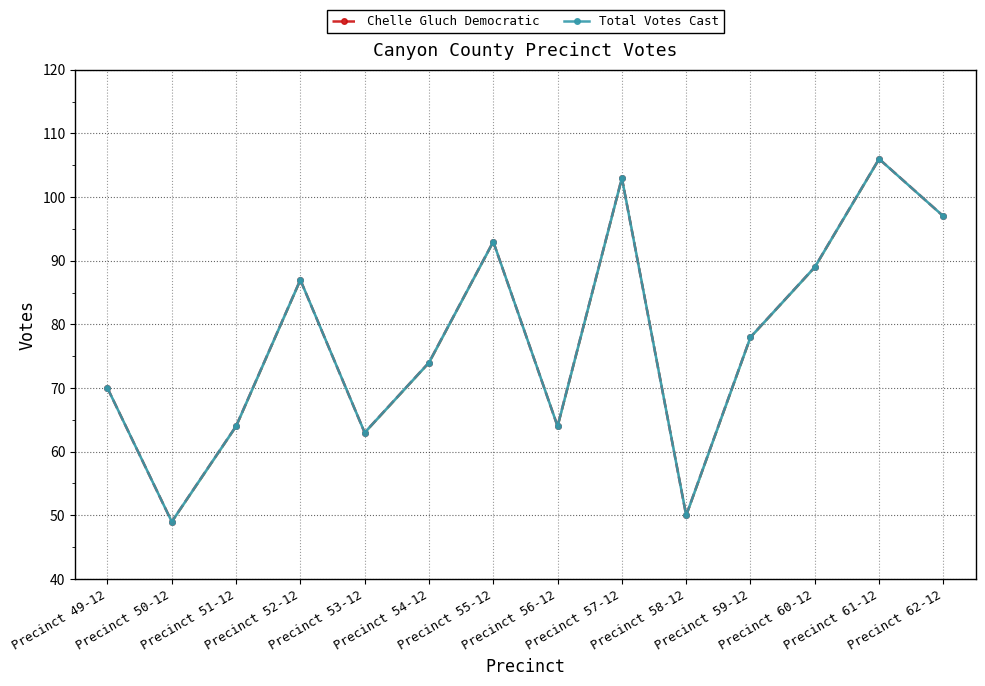

Count the number of data series in this chart.

2